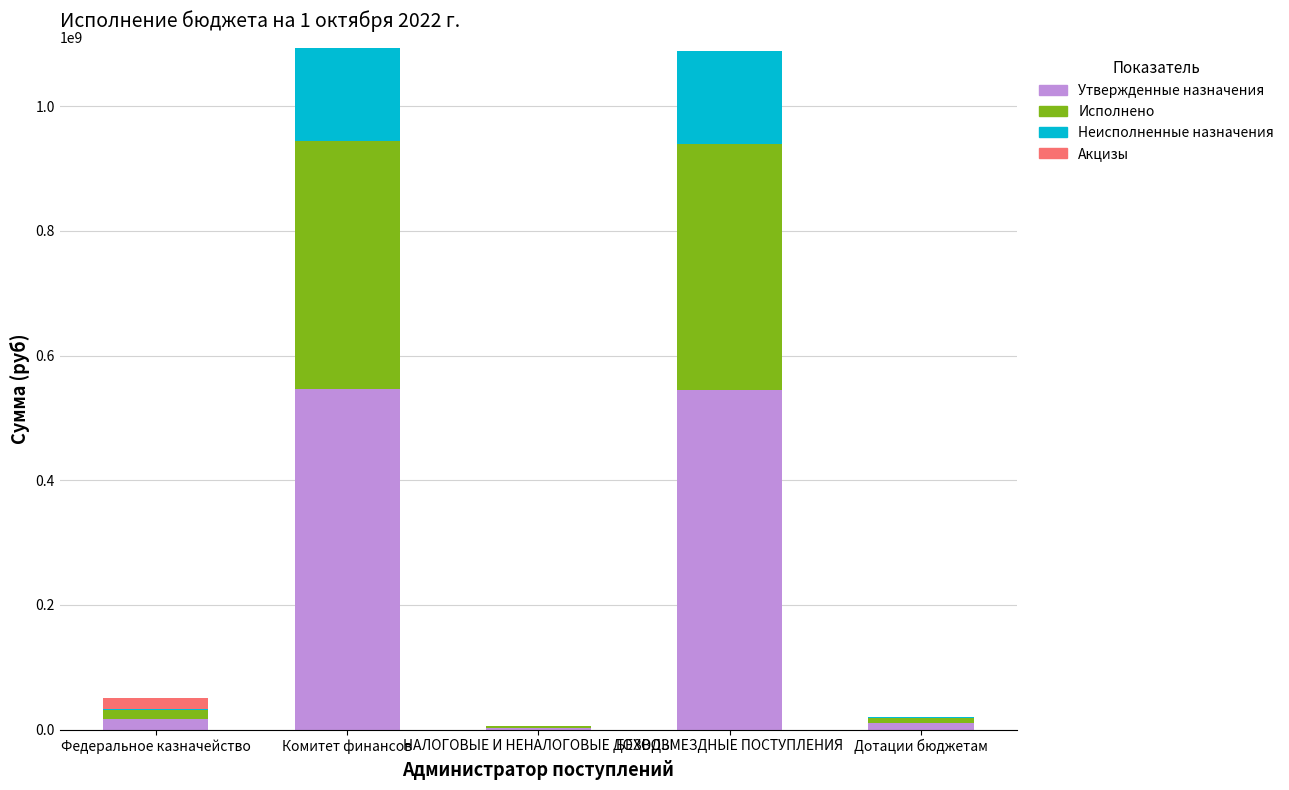

The Утвержденные назначения series shows 712618675.4 at БЕЗВОЗМЕЗДНЫЕ ПОСТУПЛЕНИЯ. True or false?

False